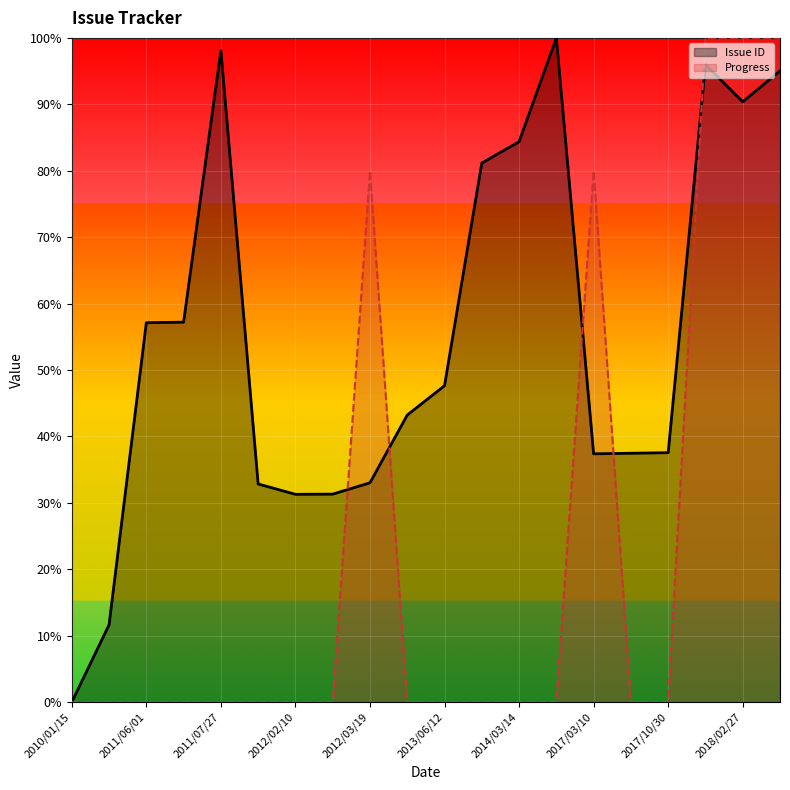

What is the sum of all Progress values?

460.0